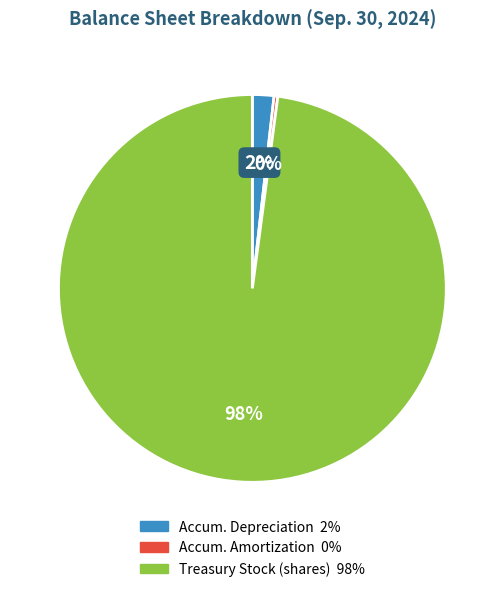

Is there any slice that represents more than half of the pie?

Yes